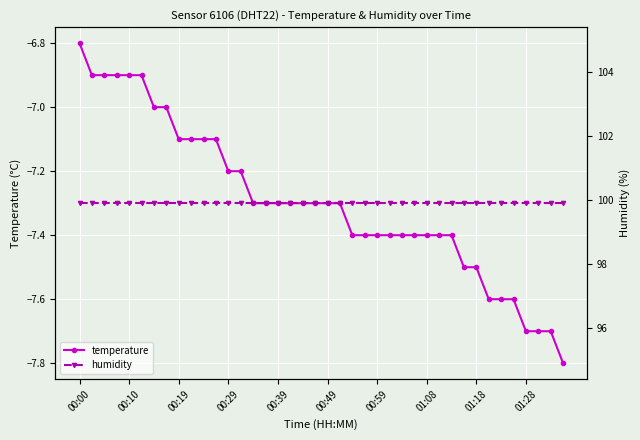

What are all the series names shown in the legend?

temperature, humidity